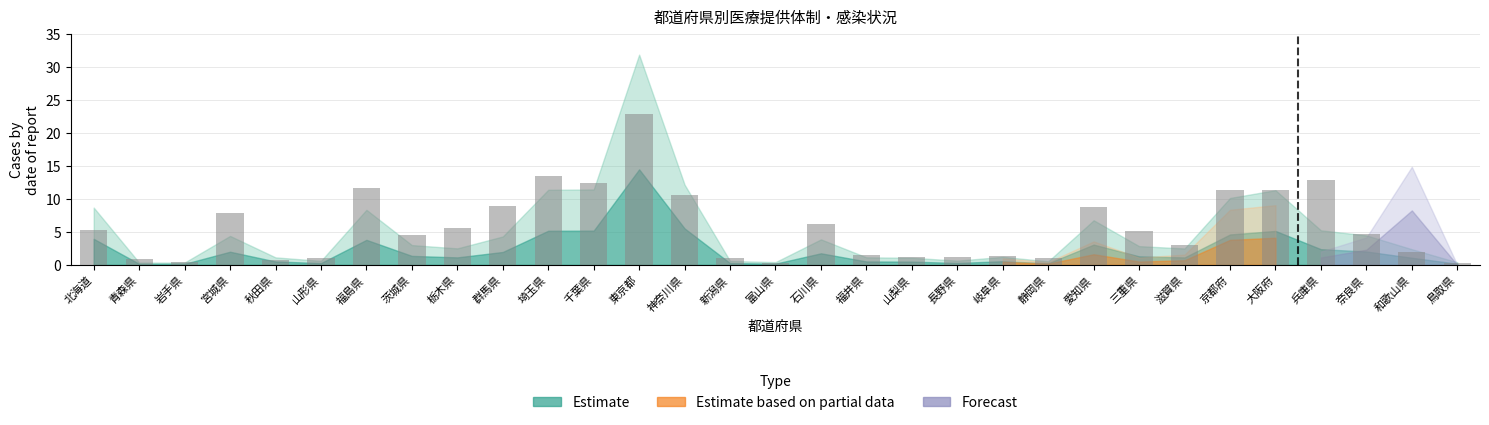

What is the sum of the values at 山形県 and 奈良県?

5.7